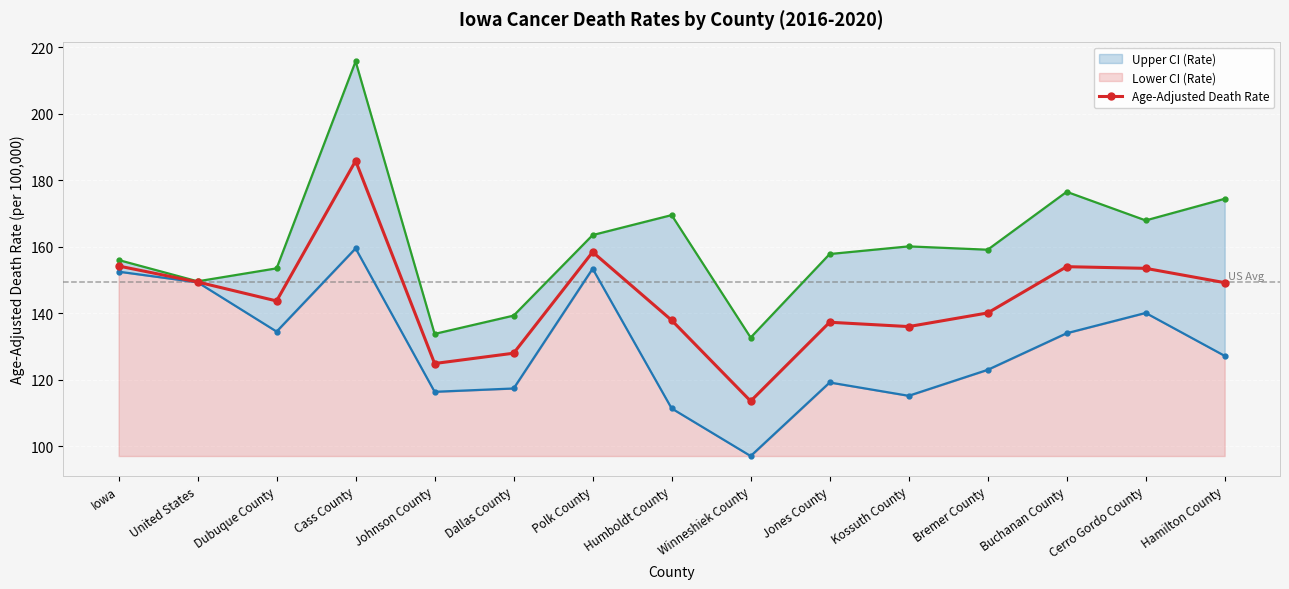

Which series has the largest total across all categories?

Upper CI (Rate)